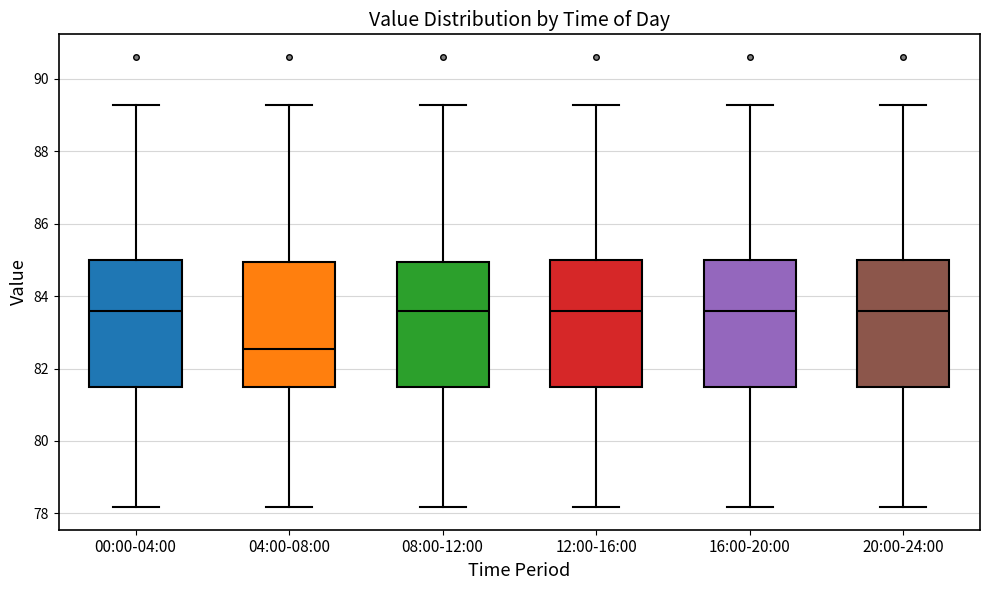

Reading left to right, read every box against the y-axis: the position of its median line, the range the box covers, and the ends of its whiskers. The values are not printed on the chart, so give them approximately, as read against the axis.

00:00-04:00: median 83.6, box 81.4 to 85.0, whiskers 78.2 to 89.2
04:00-08:00: median 82.6, box 81.4 to 85.0, whiskers 78.2 to 89.2
08:00-12:00: median 83.6, box 81.4 to 85.0, whiskers 78.2 to 89.2
12:00-16:00: median 83.6, box 81.4 to 85.0, whiskers 78.2 to 89.2
16:00-20:00: median 83.6, box 81.4 to 85.0, whiskers 78.2 to 89.2
20:00-24:00: median 83.6, box 81.4 to 85.0, whiskers 78.2 to 89.2